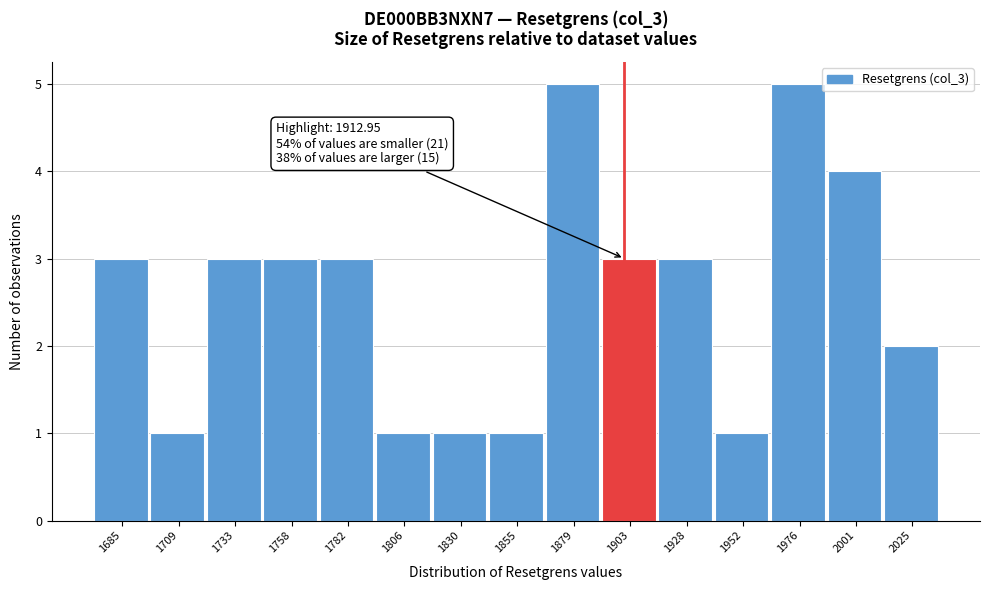

Reading right to left, transcribe all the data shown in this chart.

2025=2	2001=4	1976=5	1952=1	1928=3	1903=3	1879=5	1855=1	1830=1	1806=1	1782=3	1758=3	1733=3	1709=1	1685=3